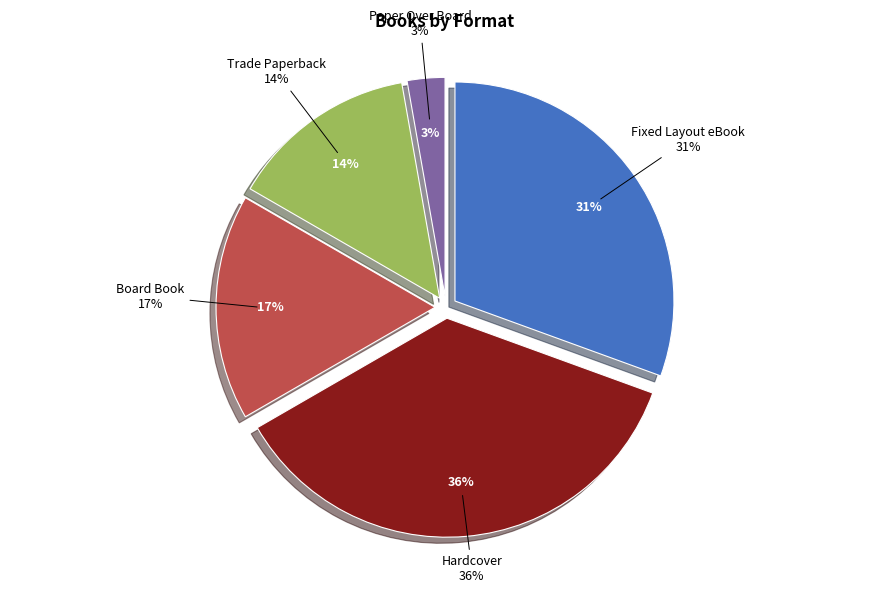

Which slice is the smallest?

Paper Over Board